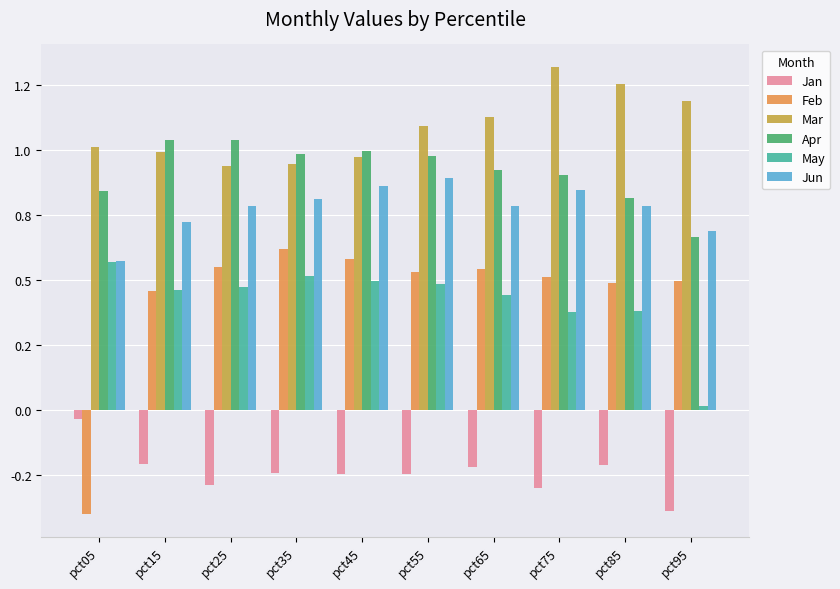

What is the value of the Jun bar at the 10th from the left?

0.7